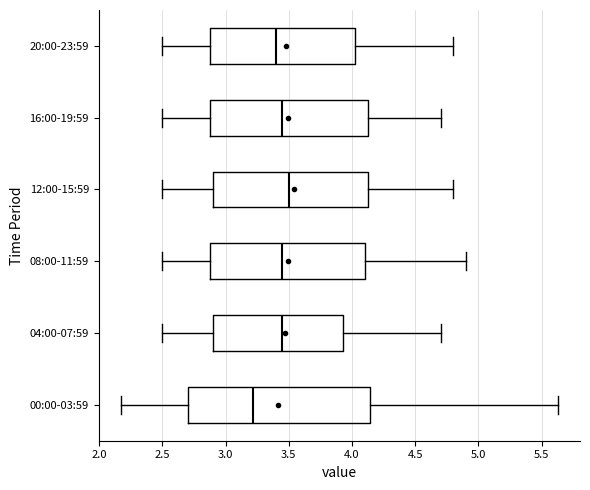

Reading bottom to top, read every box against the x-axis: the position of its median line, the range the box covers, and the ends of its whiskers. The values are not printed on the chart, so give them approximately, as read against the axis.

00:00-03:59: median 3.20, box 2.70 to 4.15, whiskers 2.15 to 5.65
04:00-07:59: median 3.45, box 2.90 to 3.95, whiskers 2.50 to 4.70
08:00-11:59: median 3.45, box 2.90 to 4.10, whiskers 2.50 to 4.90
12:00-15:59: median 3.50, box 2.90 to 4.15, whiskers 2.50 to 4.80
16:00-19:59: median 3.45, box 2.90 to 4.15, whiskers 2.50 to 4.70
20:00-23:59: median 3.40, box 2.90 to 4.05, whiskers 2.50 to 4.80